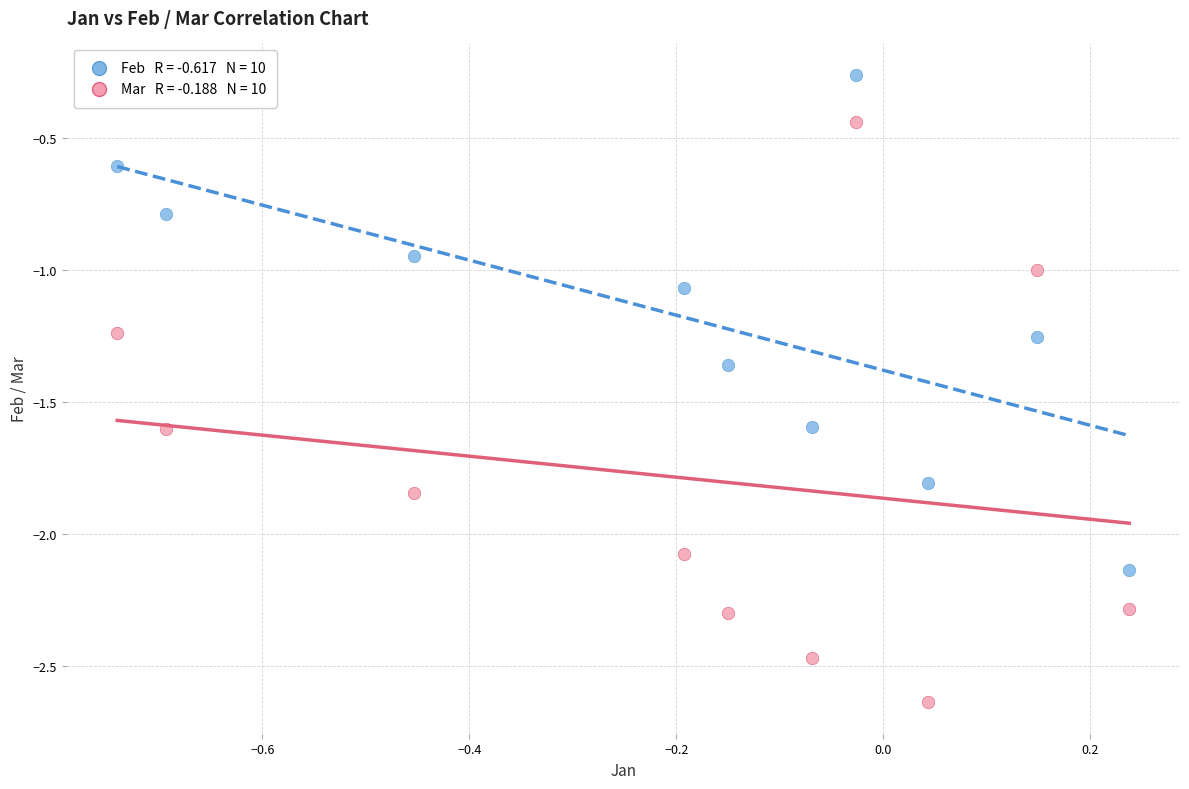

Across all data points, what is the range of Y values (max minus min)?

2.4